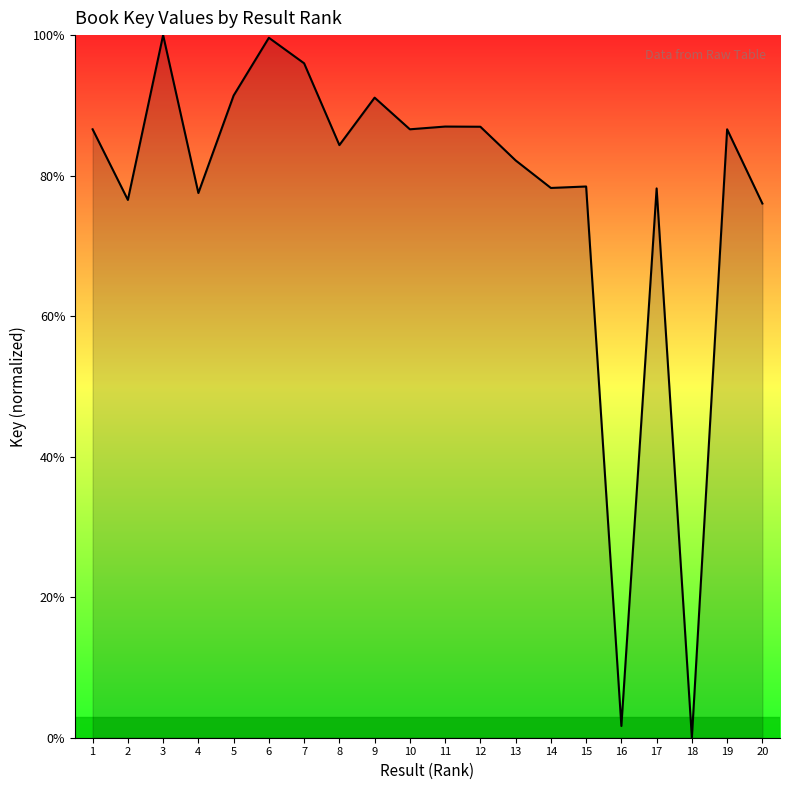

What is the average value?

77.3